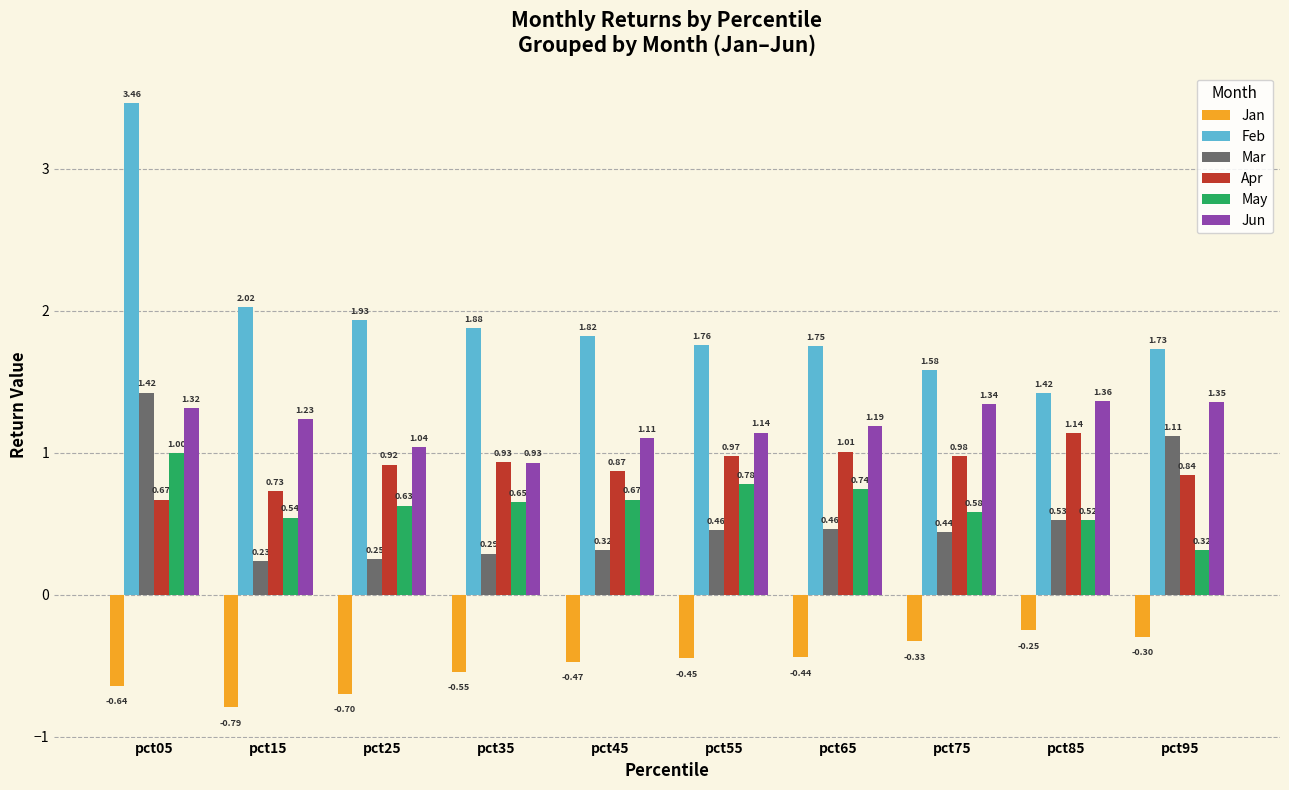

Is the value of Apr at pct05 greater than the value of Jun at pct45?

No